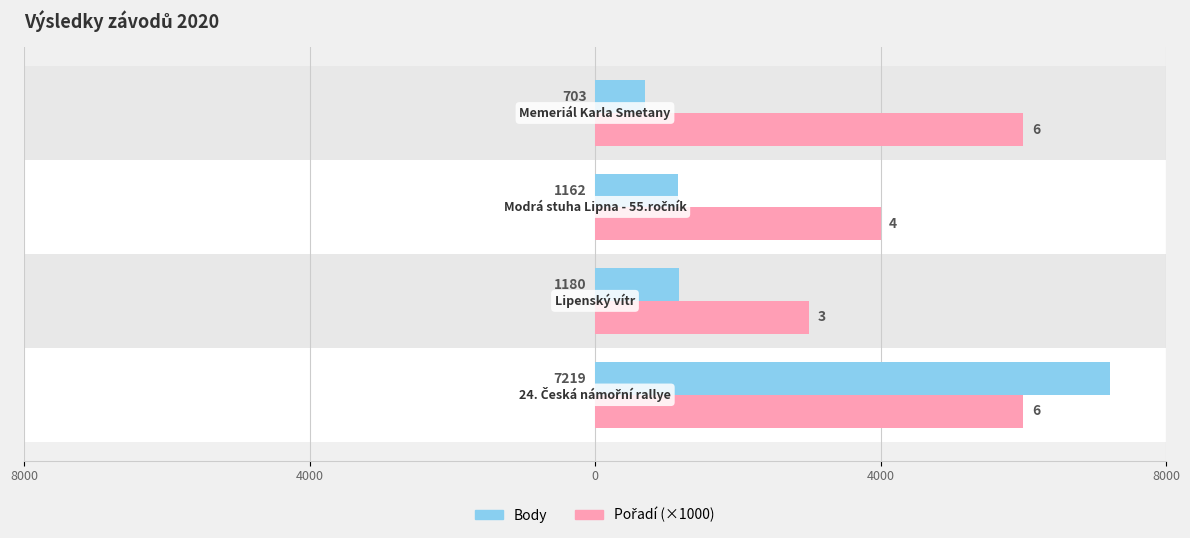

What is the difference between the maximum and minimum values in the Pořadí (×1000) series?

3000